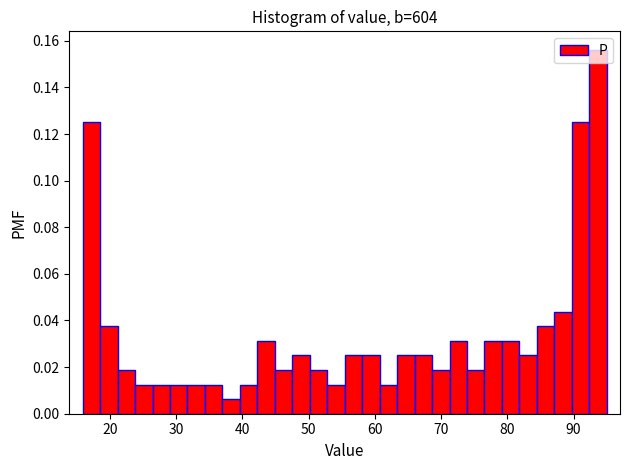

Read against the x-axis, roughly where is the centre of the tallest bar?

94